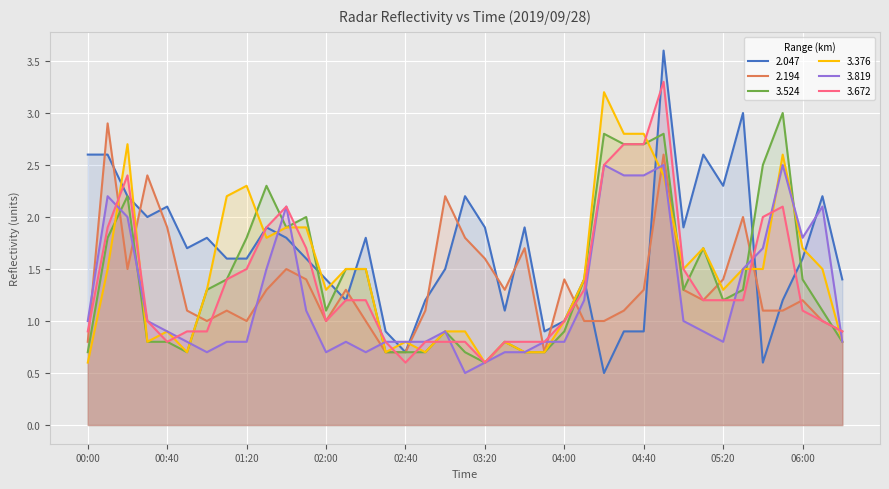

Between 01:00 and 05:30, which is larger?

05:30